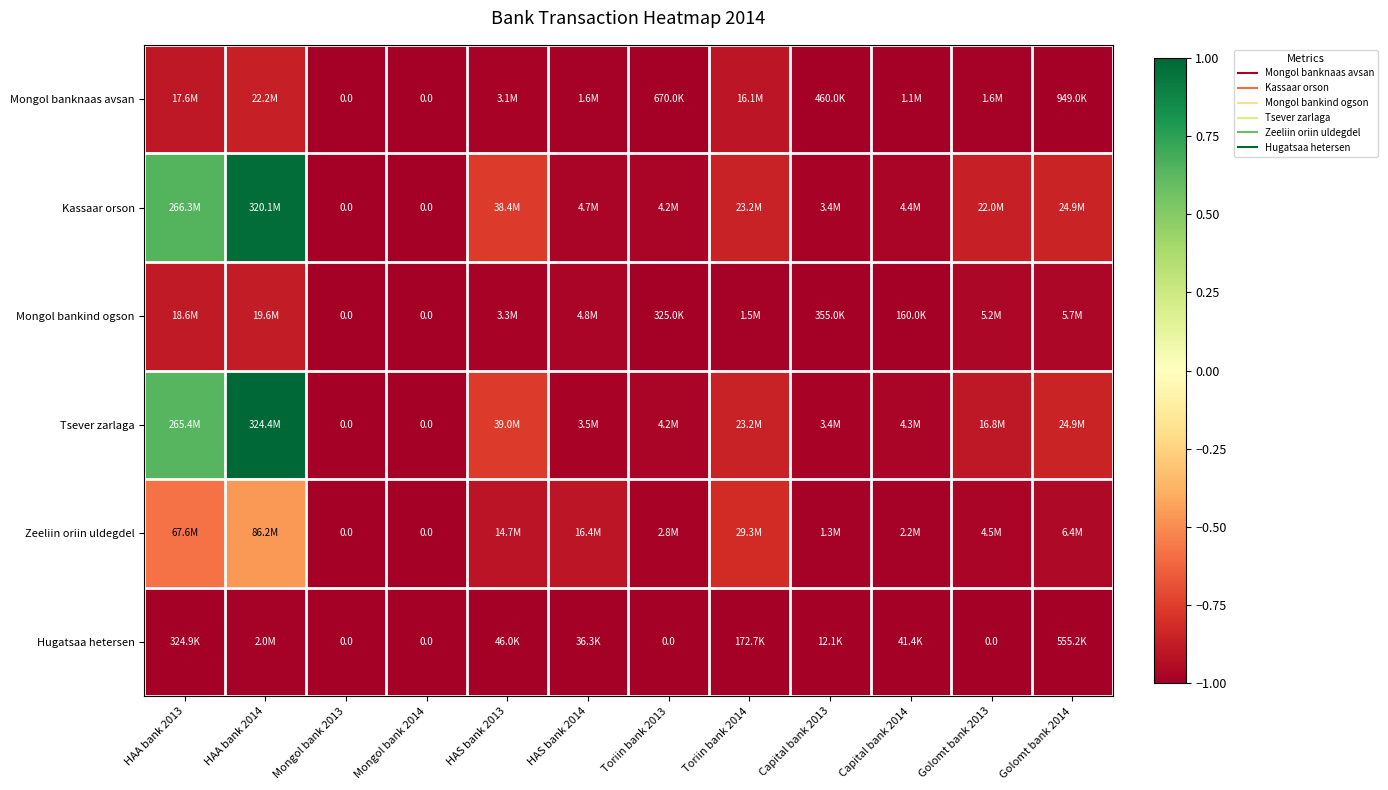

The Tsever zarlaga series shows 0.2 at HAA bank 2014. True or false?

False